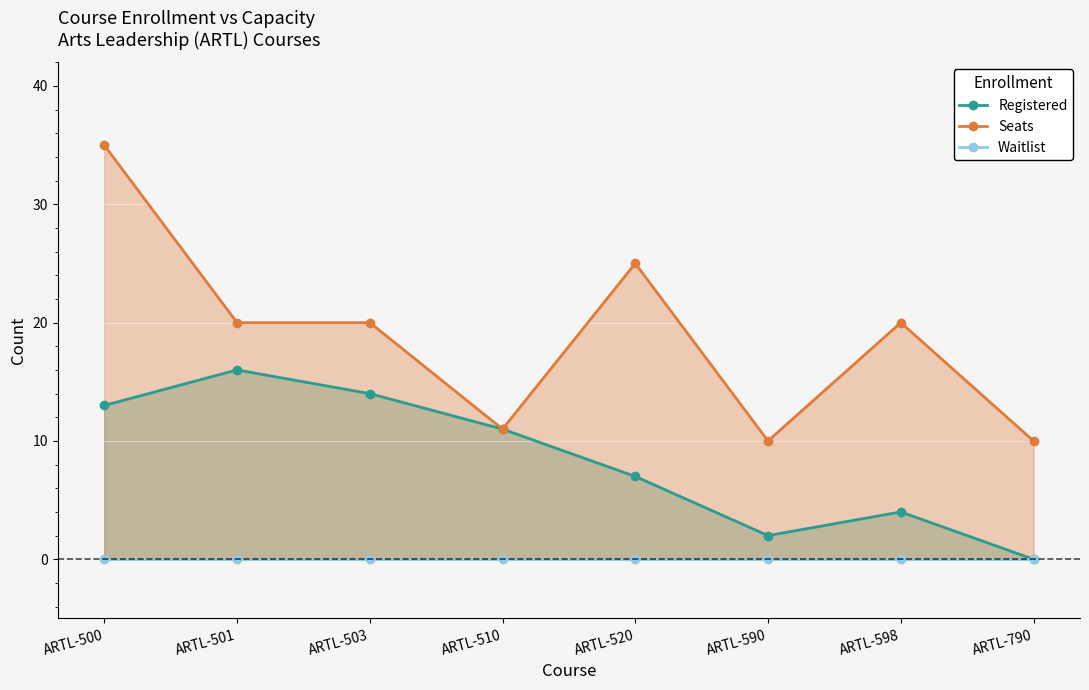

True or false: Waitlist and Registered cross at least once.

False